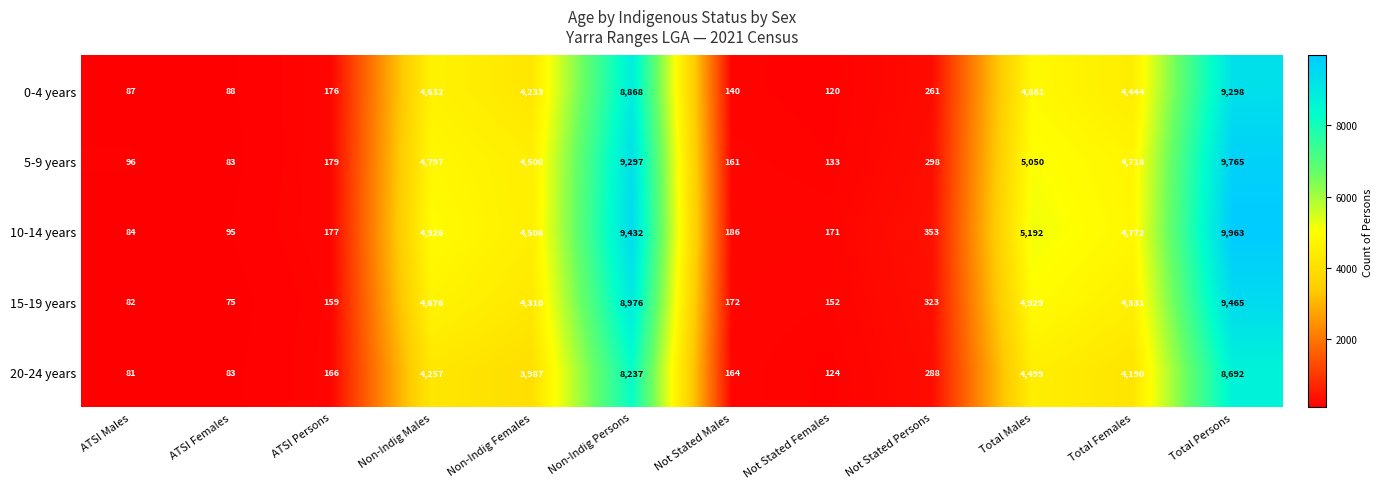

What is the difference between the highest and lowest values at ATSI Persons?

20